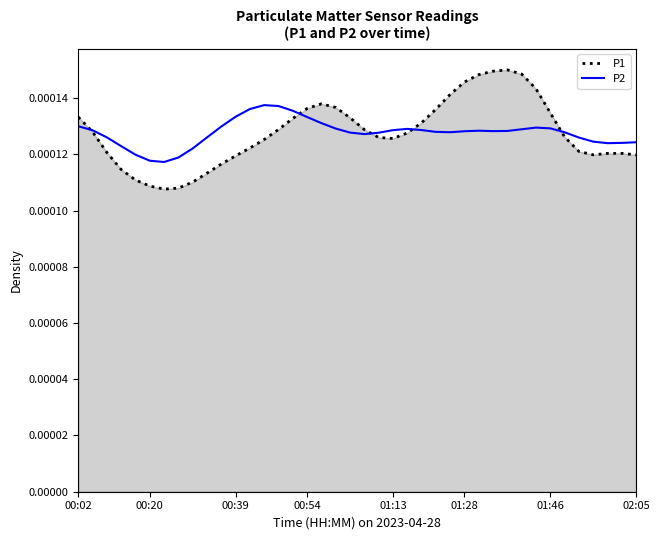

Rank the series by their maximum value, from highest to lowest.

P1, P2